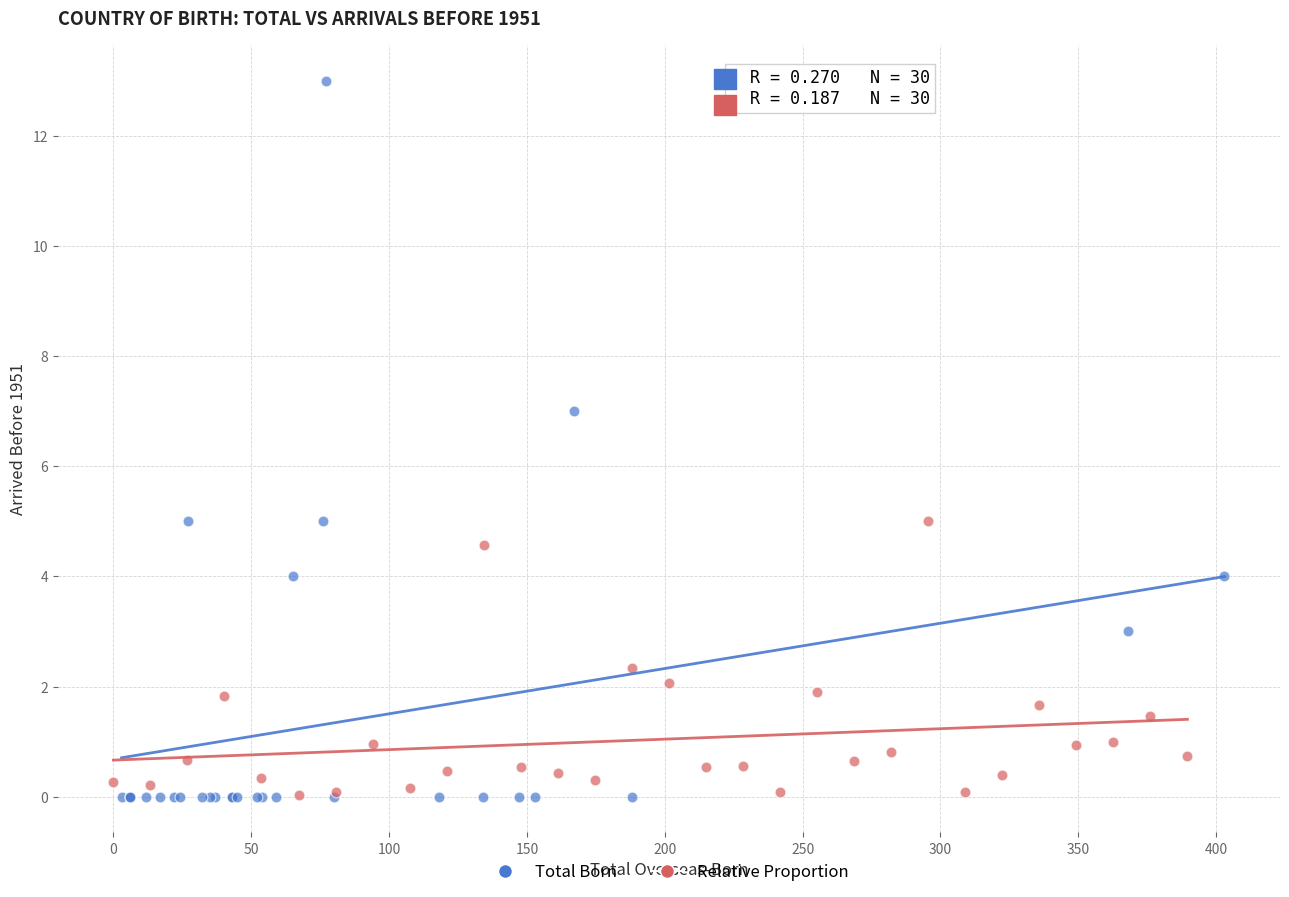

Which series has the largest Y range (max minus min)?

Total Born